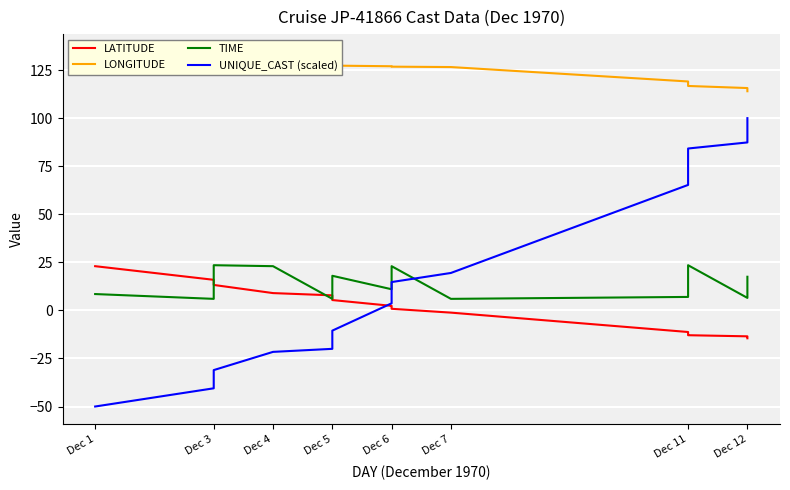

How many data points in LONGITUDE are above 127?

9